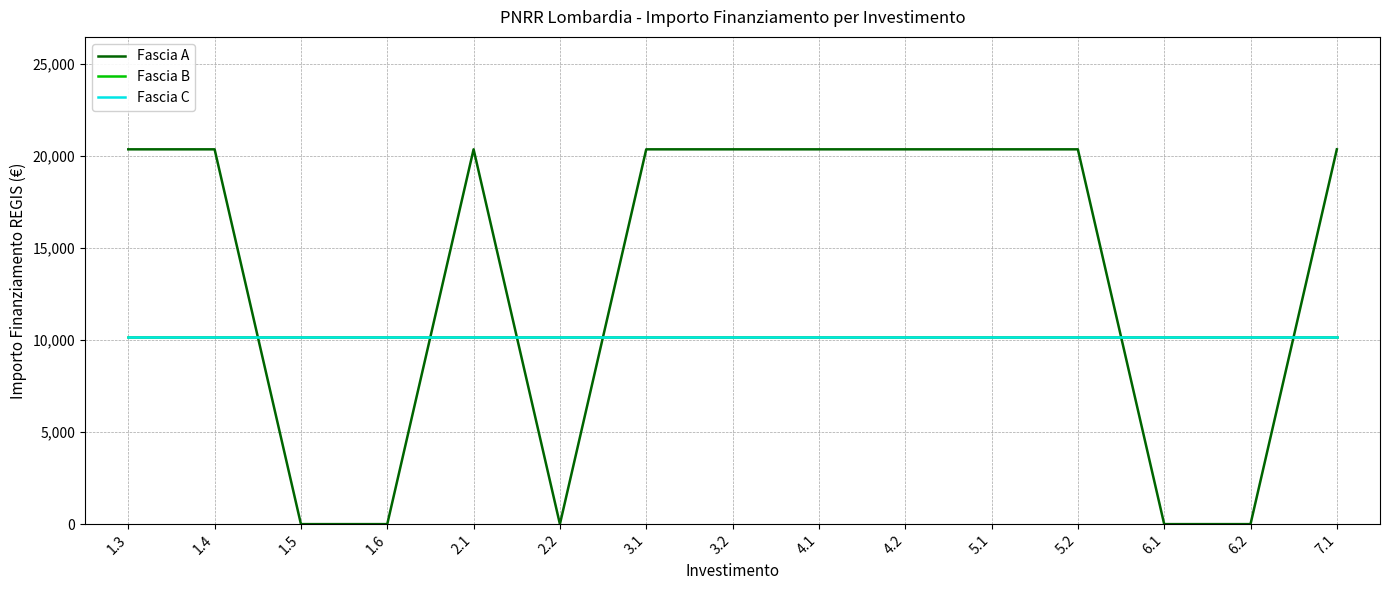

Does the chart have visible grid lines?

Yes